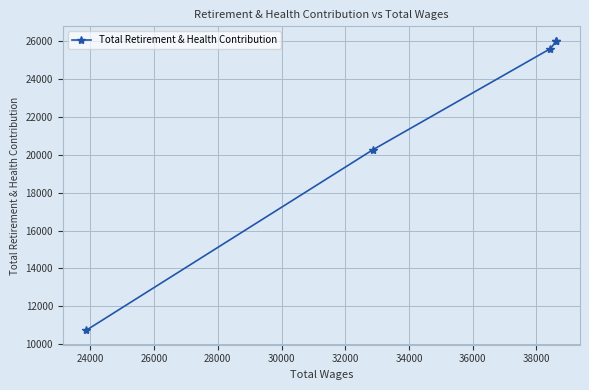

What is the minimum value shown in the chart?

10727